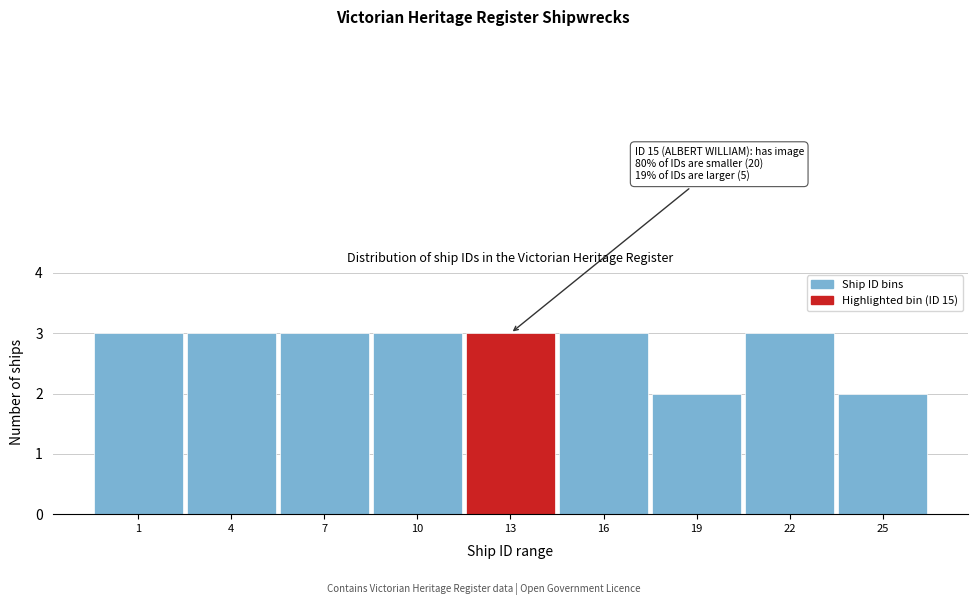

Reading right to left, list all the values displayed in this chart.

2	3	2	3	3	3	3	3	3